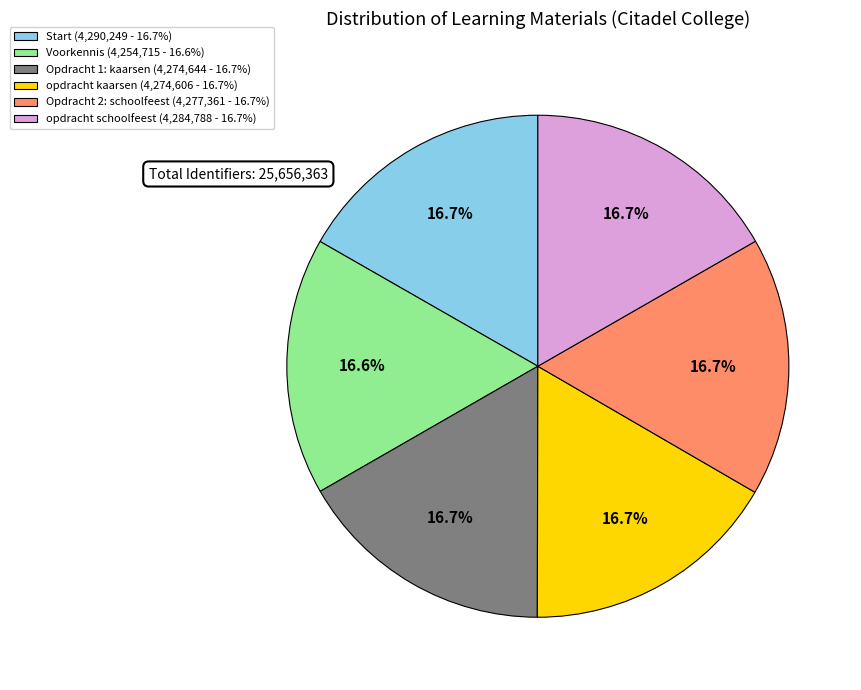

What is the total percentage of Voorkennis and opdracht schoolfeest?

33.3%